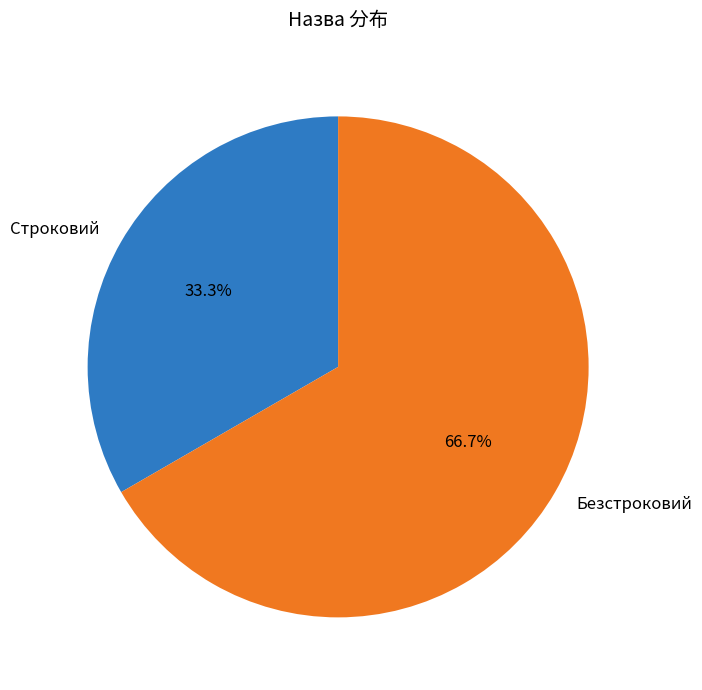

How many segments does this pie chart have?

2